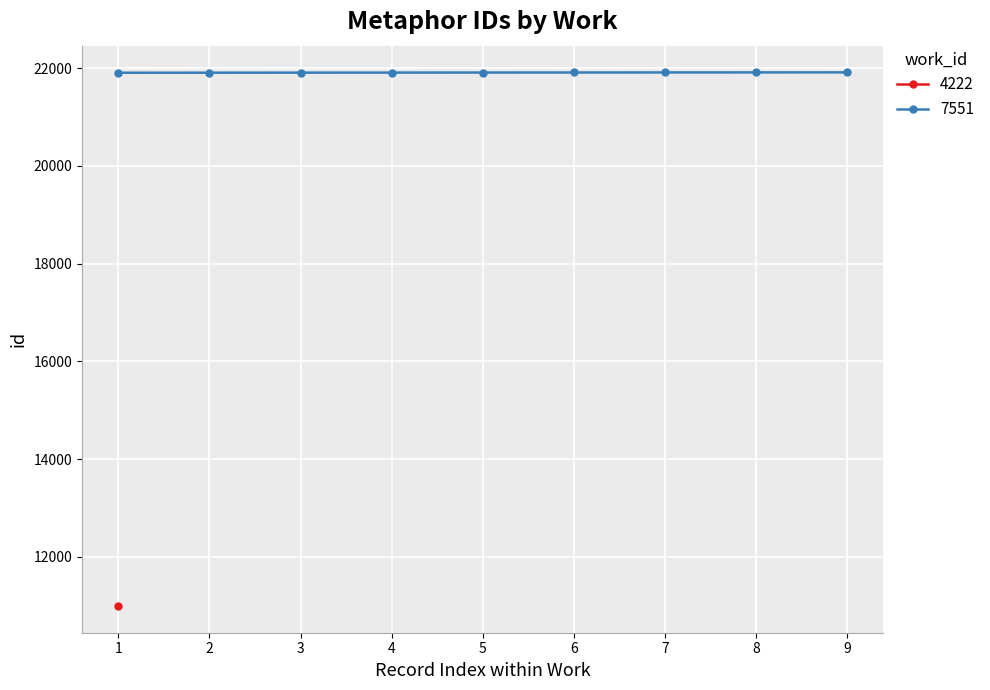

What is the difference between the maximum and minimum values?

10917